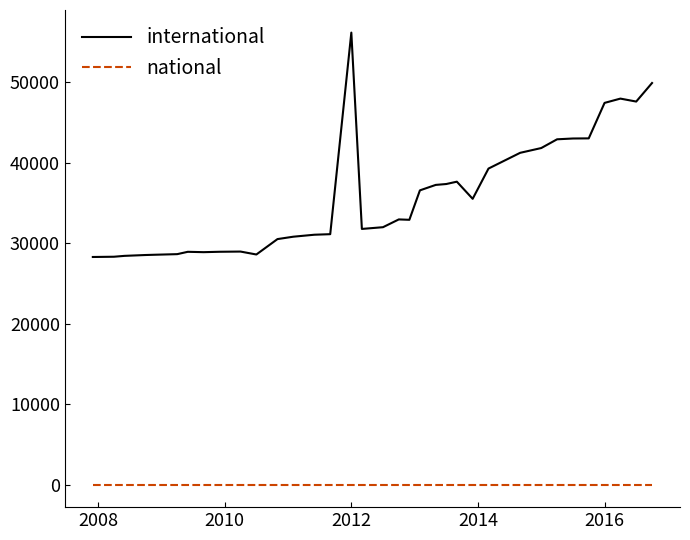

Which series has the widest spread of values?

international